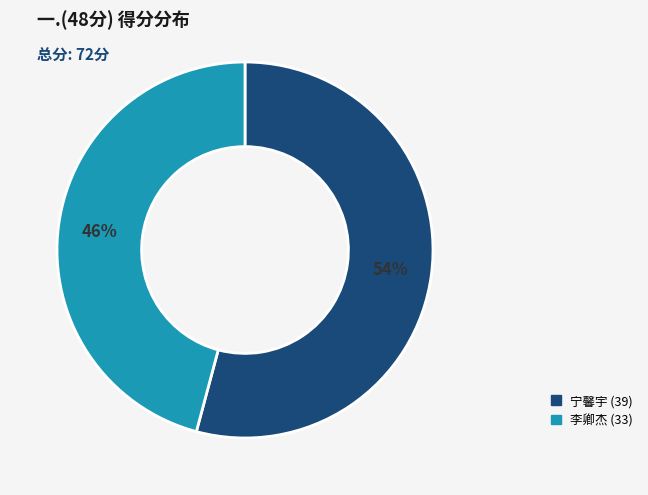

Which has a higher value, 李卿杰 (33) or 宁馨宇 (39)?

宁馨宇 (39)